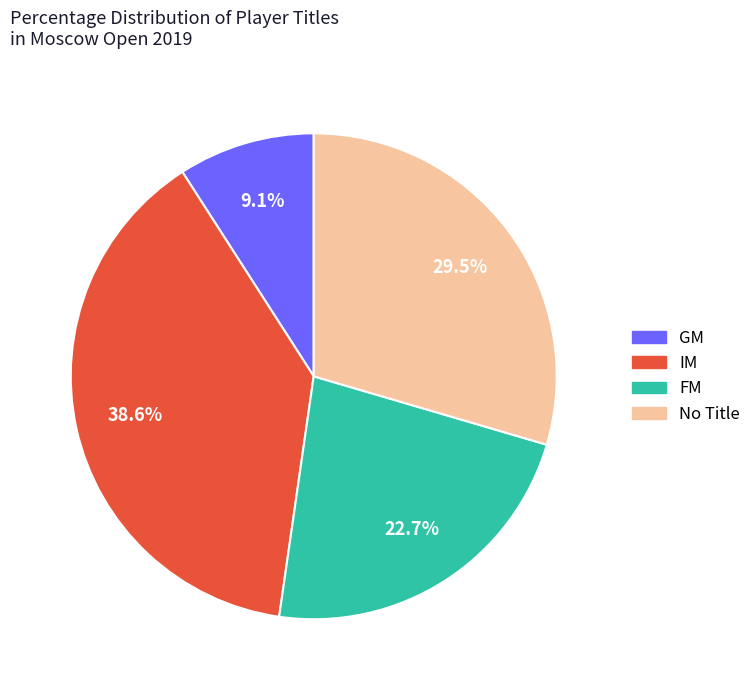

Is there any slice that represents more than half of the pie?

No